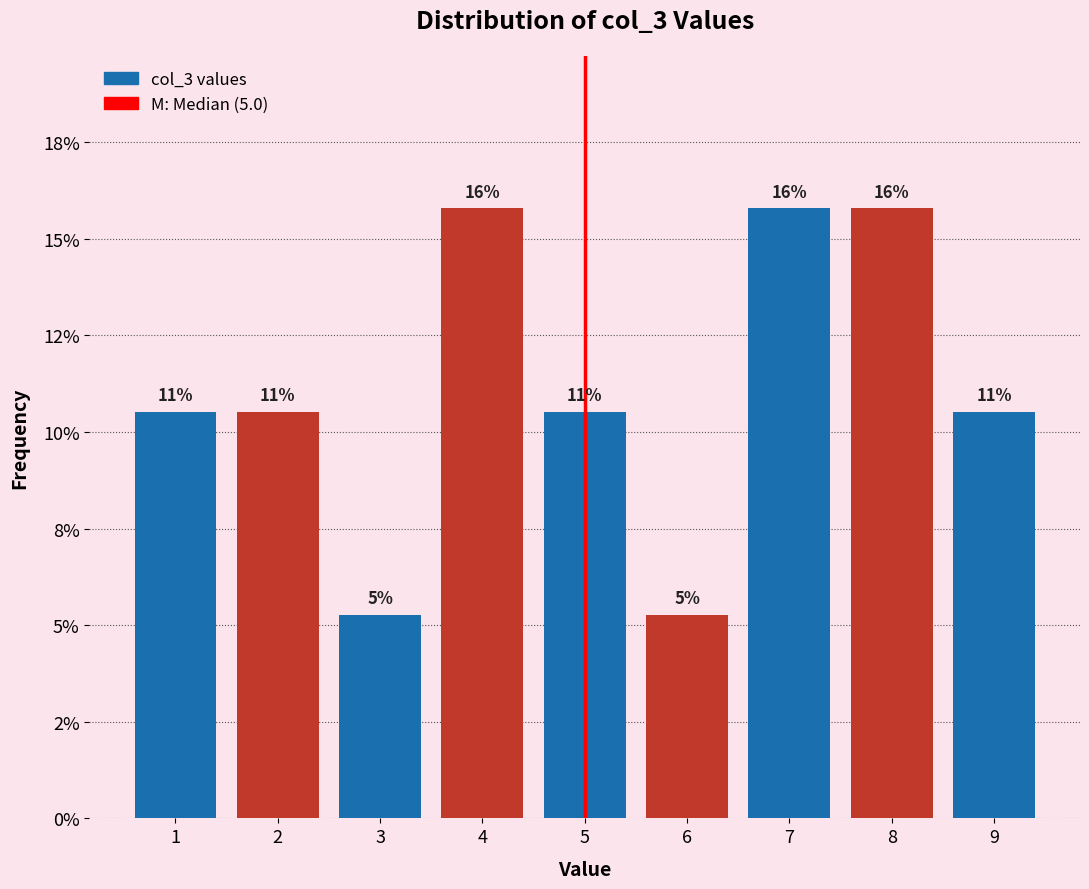

Are the bars horizontal?

No